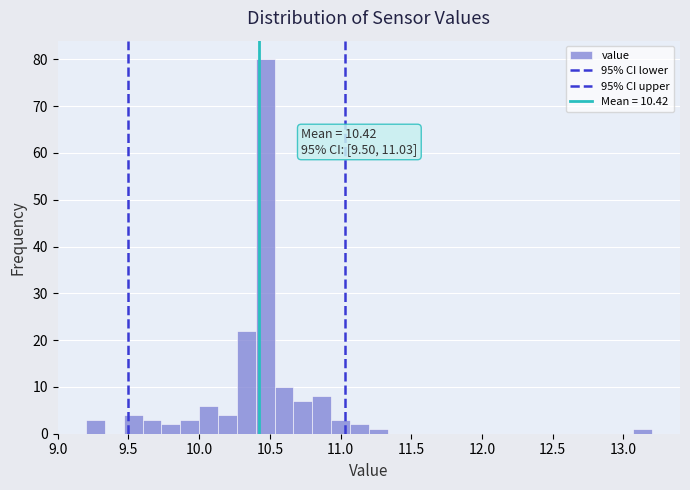

Around what value on the x-axis is the tallest bar? Give the approximate position of its centre, as read against the axis.

10.45